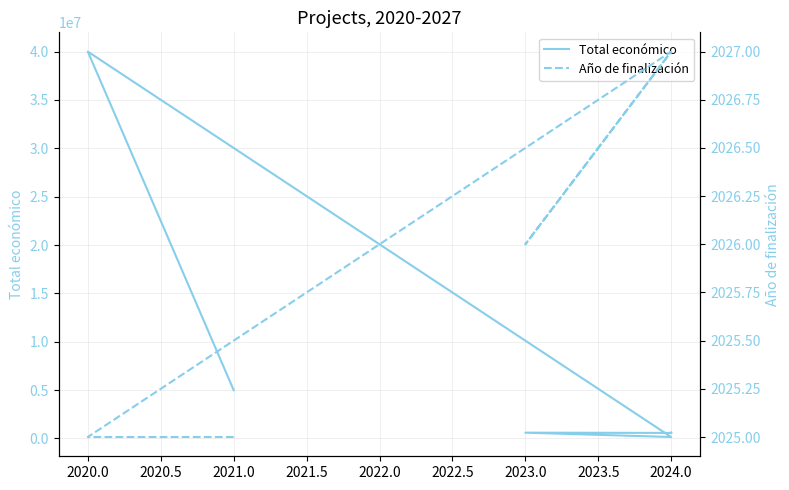

What is the average value of the Año de finalización series?

2026